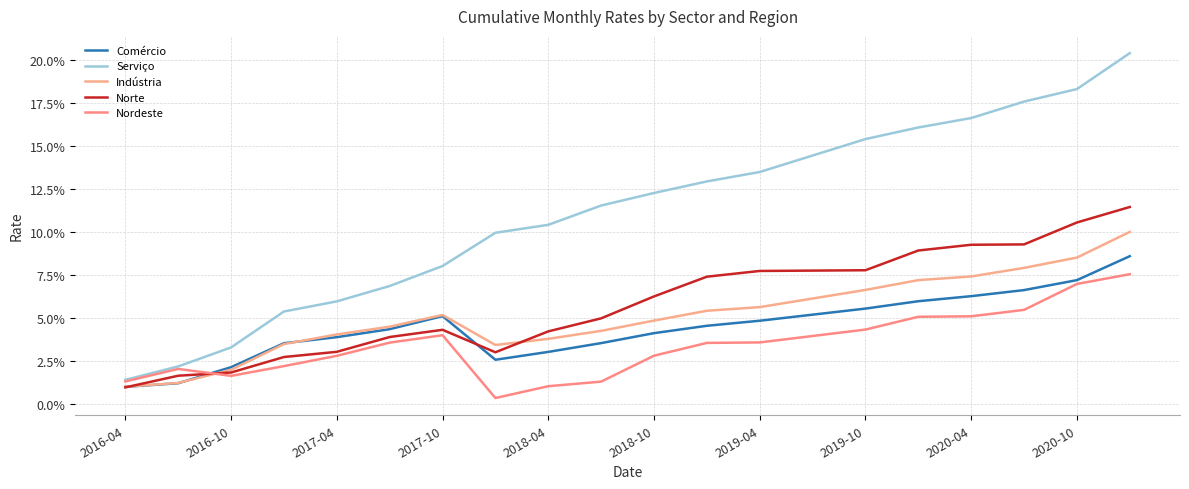

What is the maximum value for Norte?

0.1